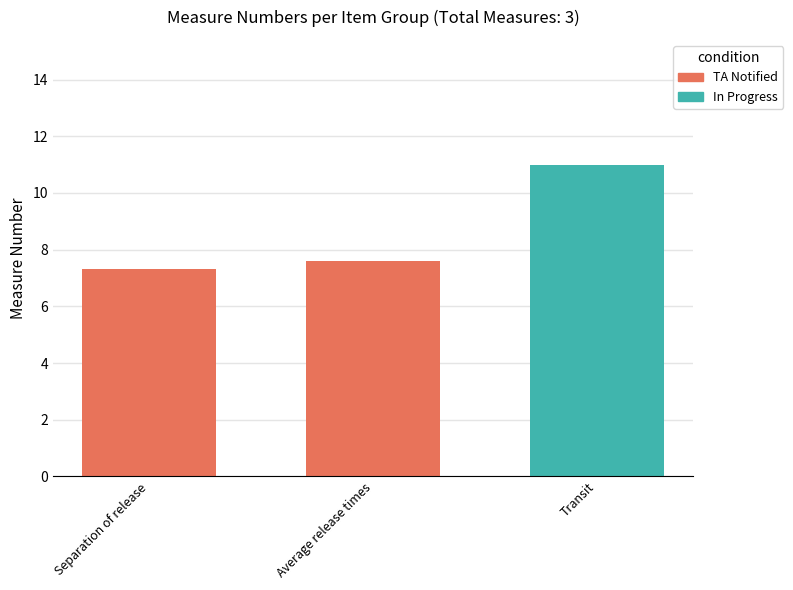

How many bars are there in total?

3